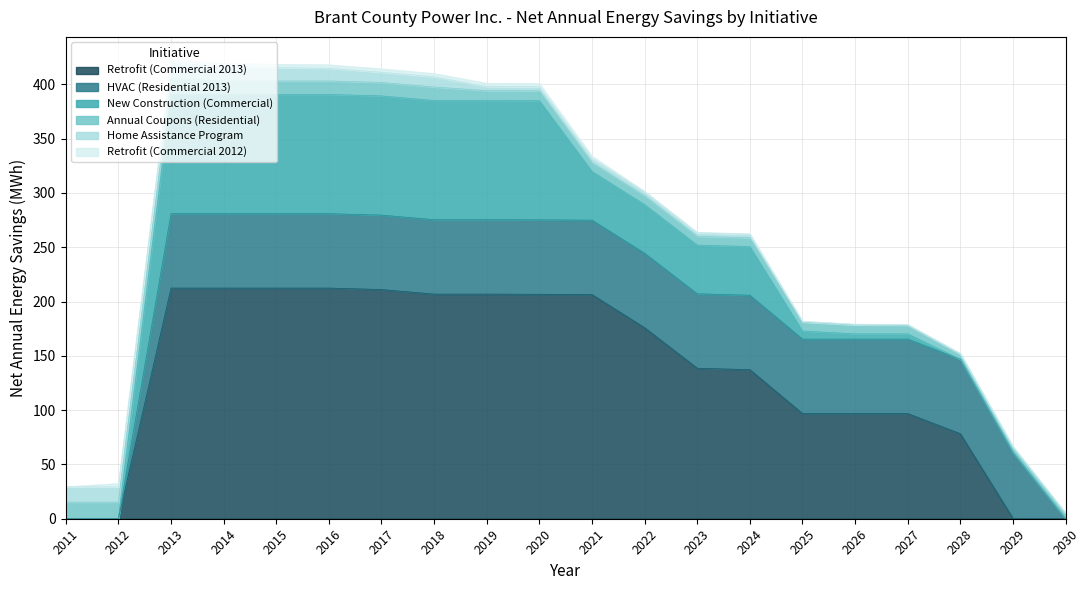

At which category is the sum across all series the highest?

2013